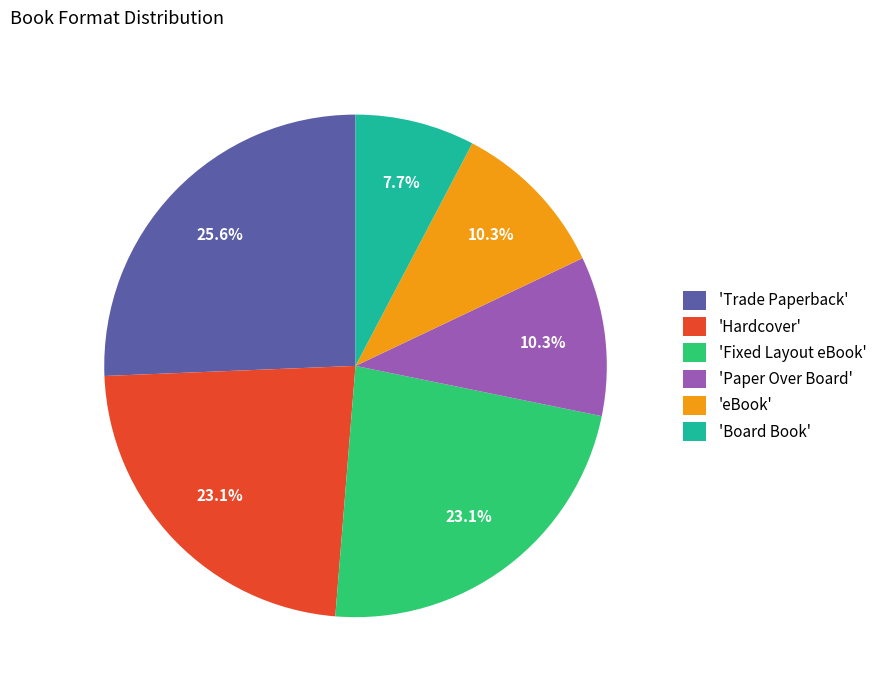

What is the total percentage of 'Fixed Layout eBook' and 'Hardcover'?

46.2%